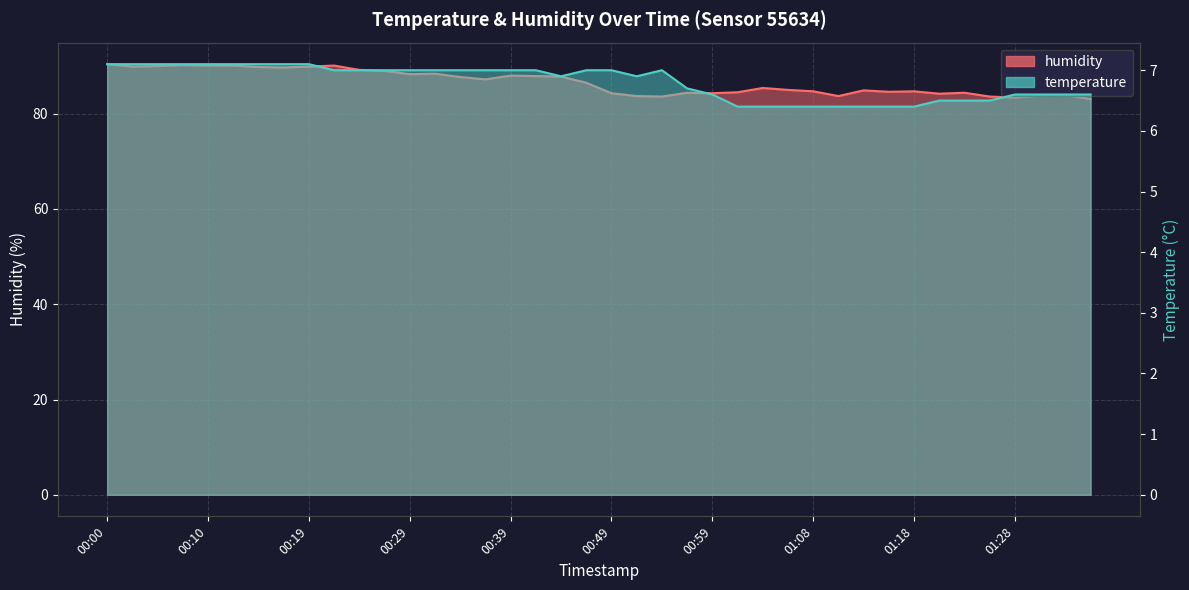

In humidity, how many points are lower than both neighbors (excluding endpoints)?

10